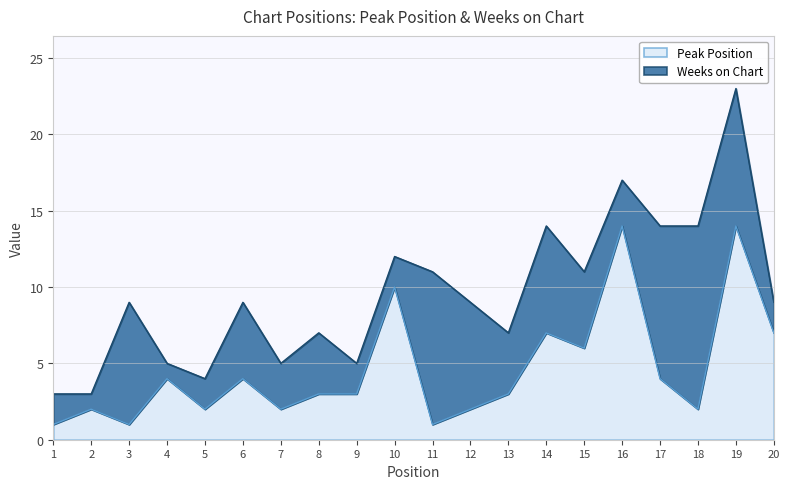

True or false: there are more than 2 points higher than both neighbors.

True